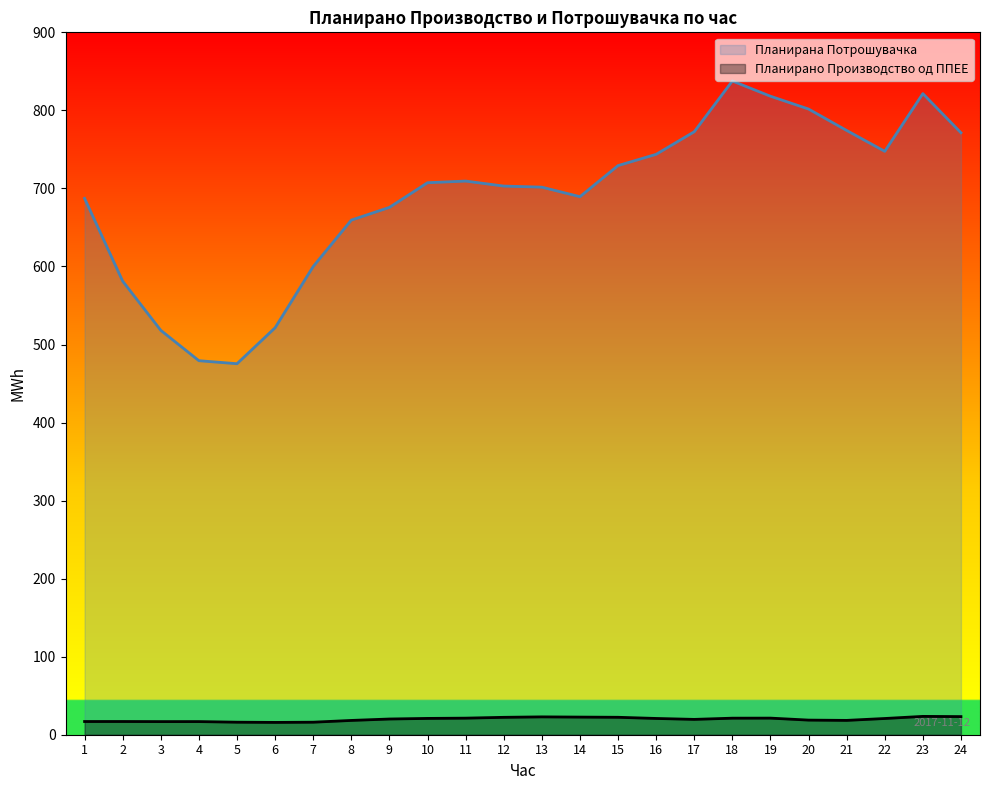

Where is the first local maximum for Планирана Потрошувачка?

11